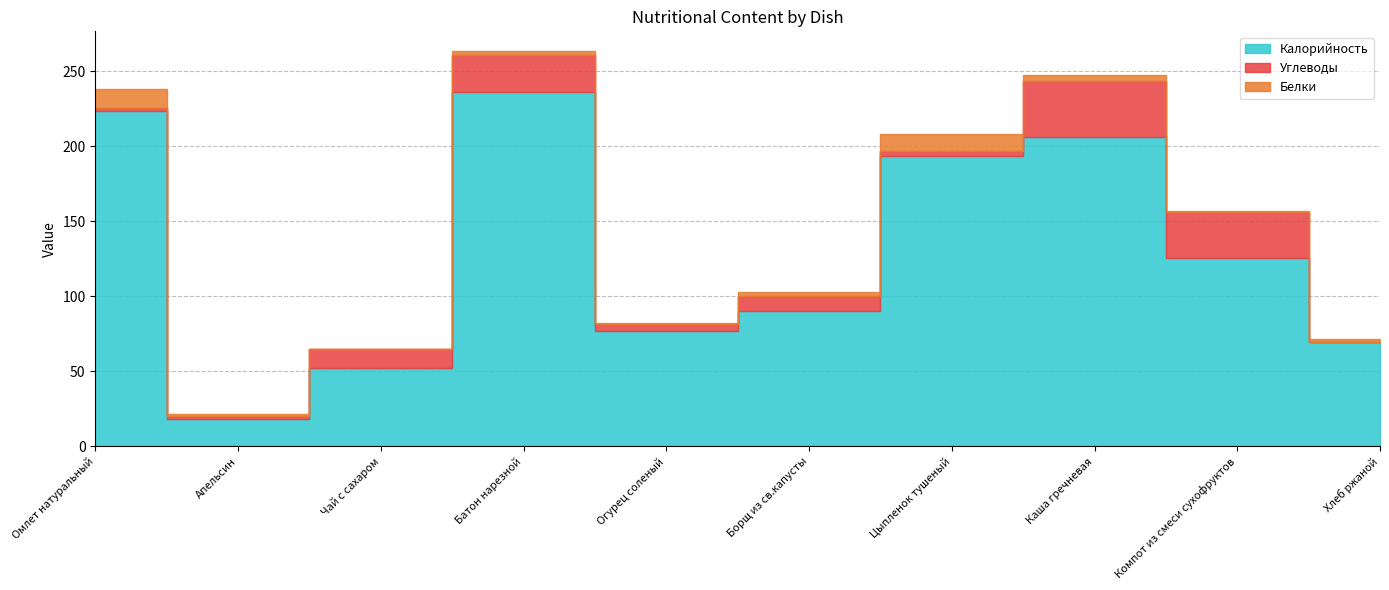

Reading left to right, extract all data points from this chart.

Калорийность: Омлет натуральный=223.8	Апельсин=18.0	Чай с сахаром=52.0	Батон нарезной=236.0	Огурец соленый=77.0	Борщ из св.капусты=90.0	Цыпленок тушеный=193.5	Каша гречневая=206.0	Компот из смеси сухофруктов=125.7	Хлеб ржаной=69.6
Углеводы: Омлет натуральный=2.0	Апельсин=2.0	Чай с сахаром=13.0	Батон нарезной=25.0	Огурец соленый=4.4	Борщ из св.капусты=10.0	Цыпленок тушеный=3.2	Каша гречневая=37.7	Компот из смеси сухофруктов=30.8	Хлеб ржаной=0.3
Белки: Омлет натуральный=12.3	Апельсин=1.6	Чай с сахаром=0.0	Батон нарезной=2.4	Огурец соленый=0.8	Борщ из св.капусты=3.0	Цыпленок тушеный=11.8	Каша гречневая=3.6	Компот из смеси сухофруктов=0.3	Хлеб ржаной=1.7